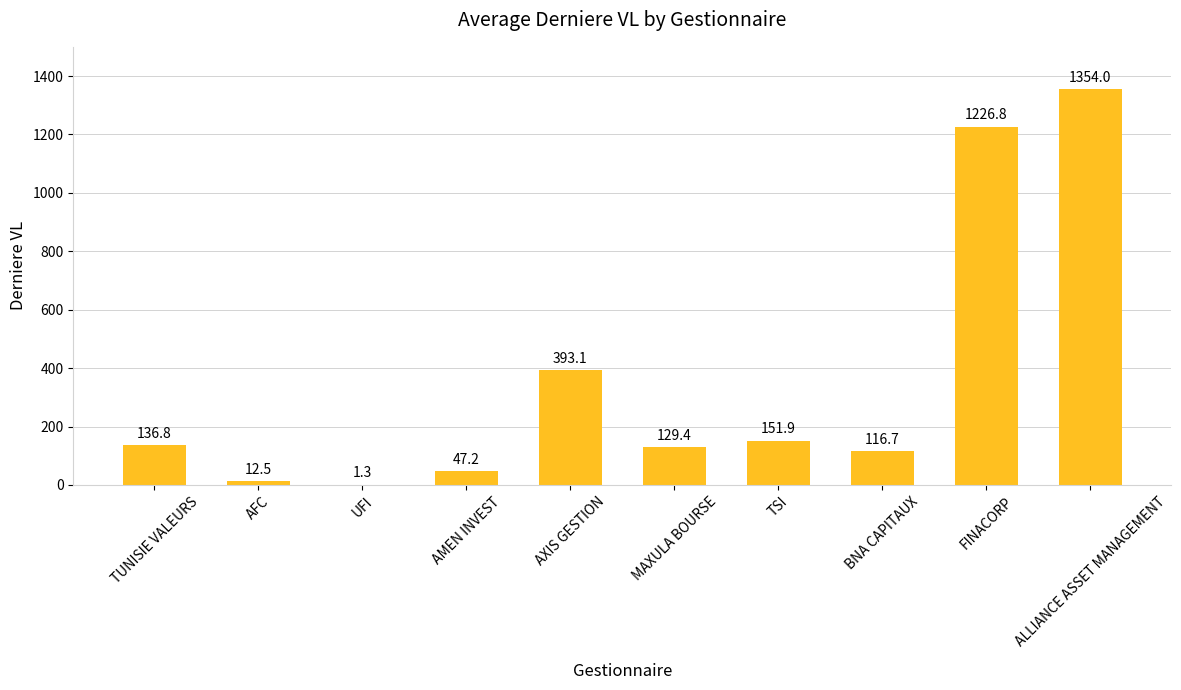

Which has a higher value, ALLIANCE ASSET MANAGEMENT or TUNISIE VALEURS?

ALLIANCE ASSET MANAGEMENT